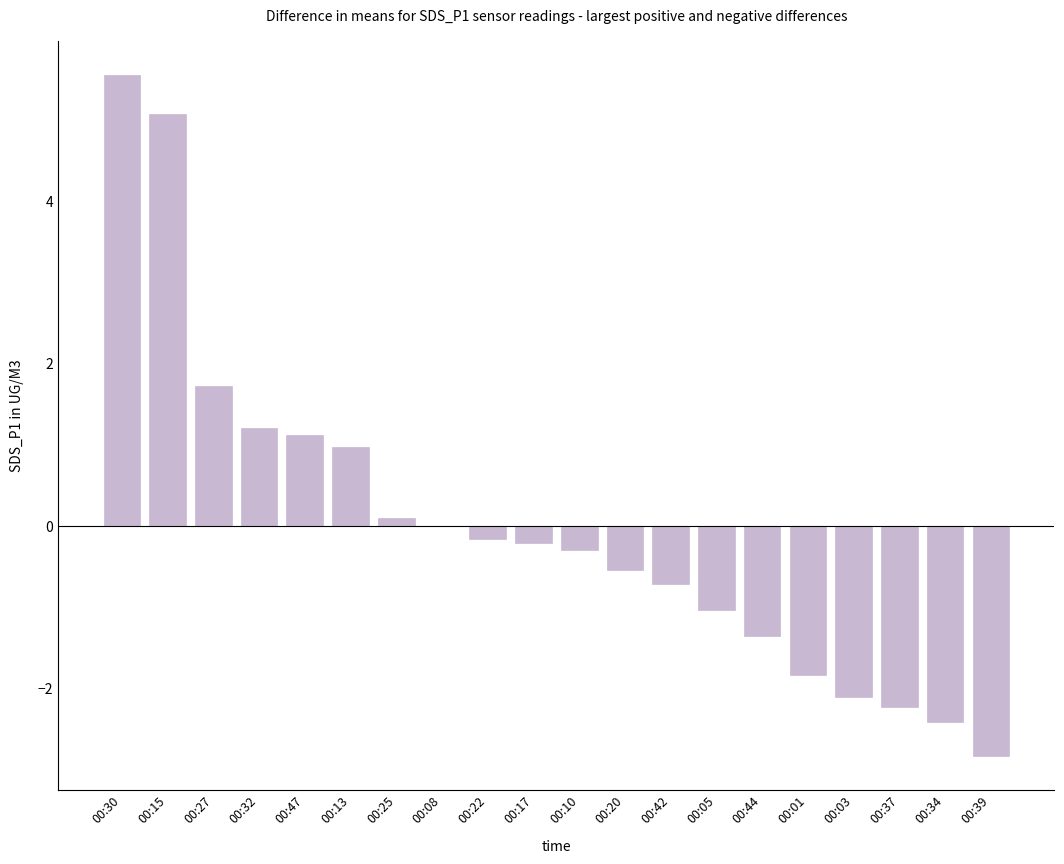

Count the number of categories in the chart.

20